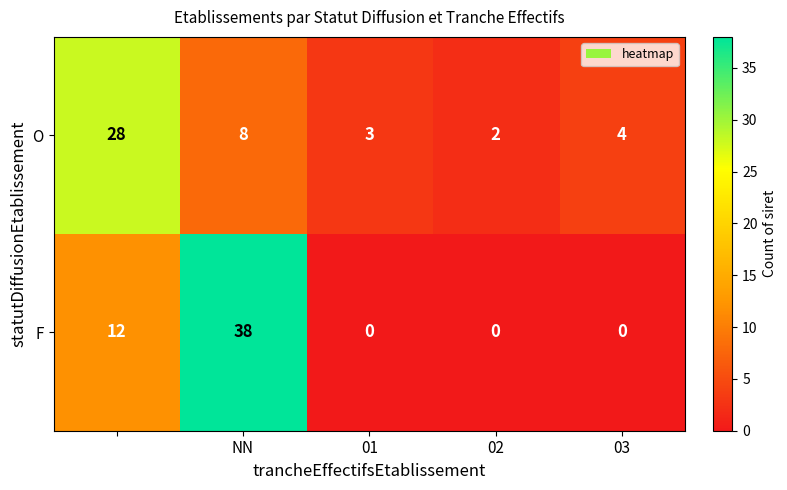

Reading right to left, what are all the values shown in this chart?

O: 4	2	3	8	28
F: 0	0	0	38	12